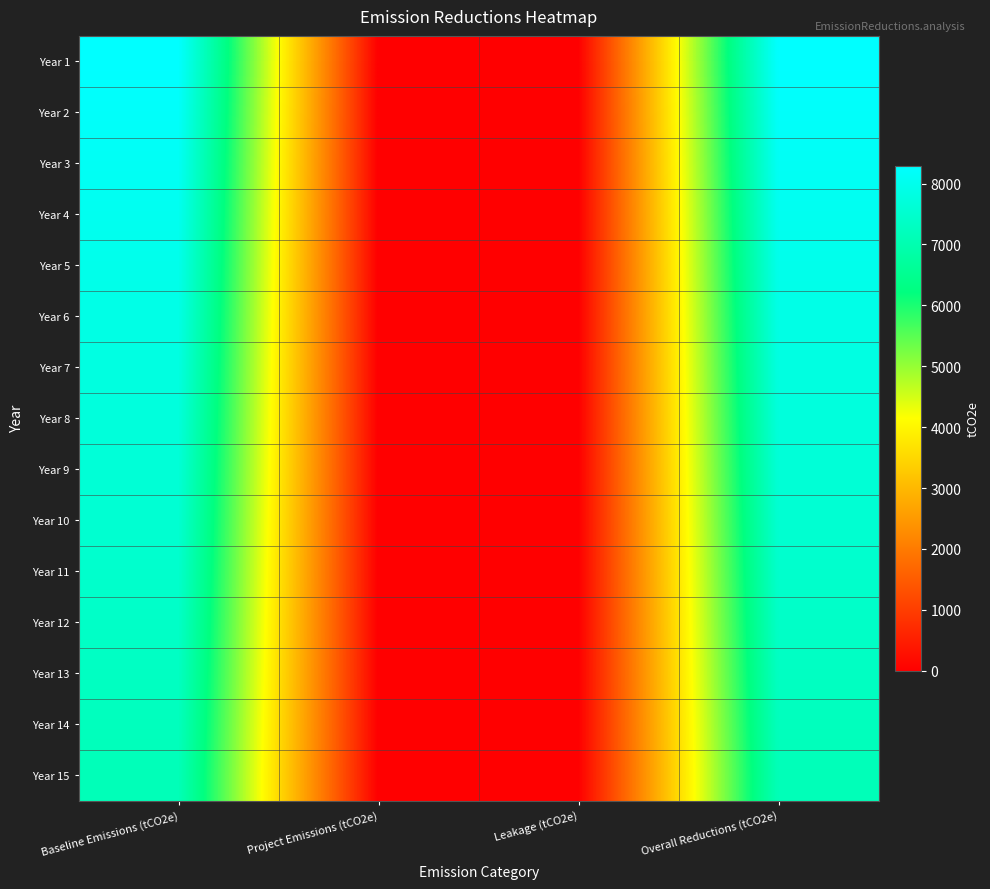

Reading left to right, extract all data points from this chart.

Year 1: Baseline Emissions (tCO2e)=8292.8	Project Emissions (tCO2e)=0.0	Leakage (tCO2e)=0.0	Overall Reductions (tCO2e)=8292.8
Year 2: Baseline Emissions (tCO2e)=8209.9	Project Emissions (tCO2e)=0.0	Leakage (tCO2e)=0.0	Overall Reductions (tCO2e)=8209.9
Year 3: Baseline Emissions (tCO2e)=8126.9	Project Emissions (tCO2e)=0.0	Leakage (tCO2e)=0.0	Overall Reductions (tCO2e)=8126.9
Year 4: Baseline Emissions (tCO2e)=8044.0	Project Emissions (tCO2e)=0.0	Leakage (tCO2e)=0.0	Overall Reductions (tCO2e)=8044.0
Year 5: Baseline Emissions (tCO2e)=7961.1	Project Emissions (tCO2e)=0.0	Leakage (tCO2e)=0.0	Overall Reductions (tCO2e)=7961.1
Year 6: Baseline Emissions (tCO2e)=7878.2	Project Emissions (tCO2e)=0.0	Leakage (tCO2e)=0.0	Overall Reductions (tCO2e)=7878.2
Year 7: Baseline Emissions (tCO2e)=7795.2	Project Emissions (tCO2e)=0.0	Leakage (tCO2e)=0.0	Overall Reductions (tCO2e)=7795.2
Year 8: Baseline Emissions (tCO2e)=7712.3	Project Emissions (tCO2e)=0.0	Leakage (tCO2e)=0.0	Overall Reductions (tCO2e)=7712.3
Year 9: Baseline Emissions (tCO2e)=7629.4	Project Emissions (tCO2e)=0.0	Leakage (tCO2e)=0.0	Overall Reductions (tCO2e)=7629.4
Year 10: Baseline Emissions (tCO2e)=7546.4	Project Emissions (tCO2e)=0.0	Leakage (tCO2e)=0.0	Overall Reductions (tCO2e)=7546.4
Year 11: Baseline Emissions (tCO2e)=7463.5	Project Emissions (tCO2e)=0.0	Leakage (tCO2e)=0.0	Overall Reductions (tCO2e)=7463.5
Year 12: Baseline Emissions (tCO2e)=7380.6	Project Emissions (tCO2e)=0.0	Leakage (tCO2e)=0.0	Overall Reductions (tCO2e)=7380.6
Year 13: Baseline Emissions (tCO2e)=7297.7	Project Emissions (tCO2e)=0.0	Leakage (tCO2e)=0.0	Overall Reductions (tCO2e)=7297.7
Year 14: Baseline Emissions (tCO2e)=7214.7	Project Emissions (tCO2e)=0.0	Leakage (tCO2e)=0.0	Overall Reductions (tCO2e)=7214.7
Year 15: Baseline Emissions (tCO2e)=7131.8	Project Emissions (tCO2e)=0.0	Leakage (tCO2e)=0.0	Overall Reductions (tCO2e)=7131.8